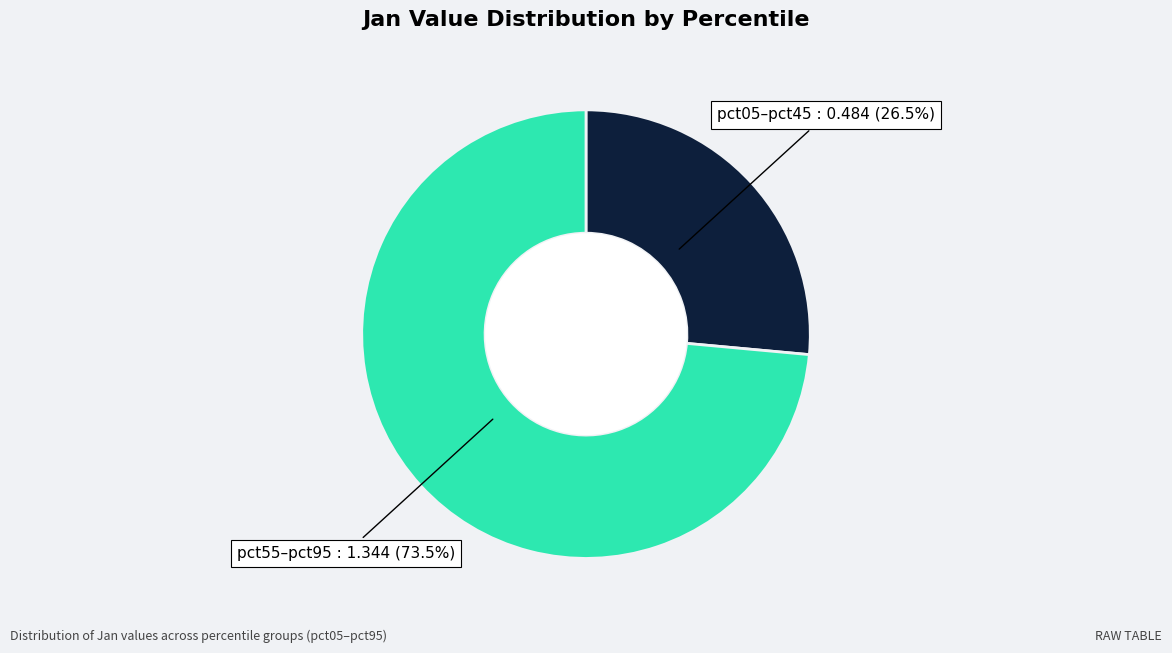

Is there any slice that represents more than half of the pie?

Yes